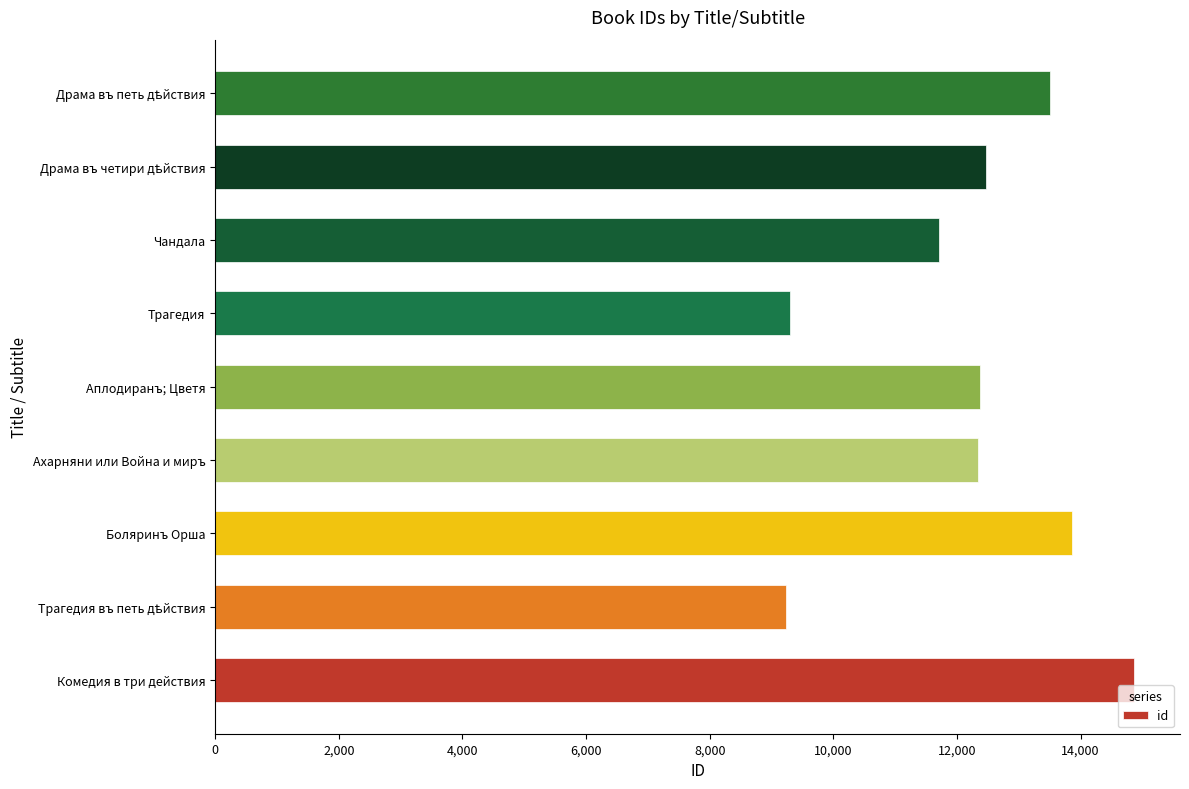

How many bars are there in total?

9